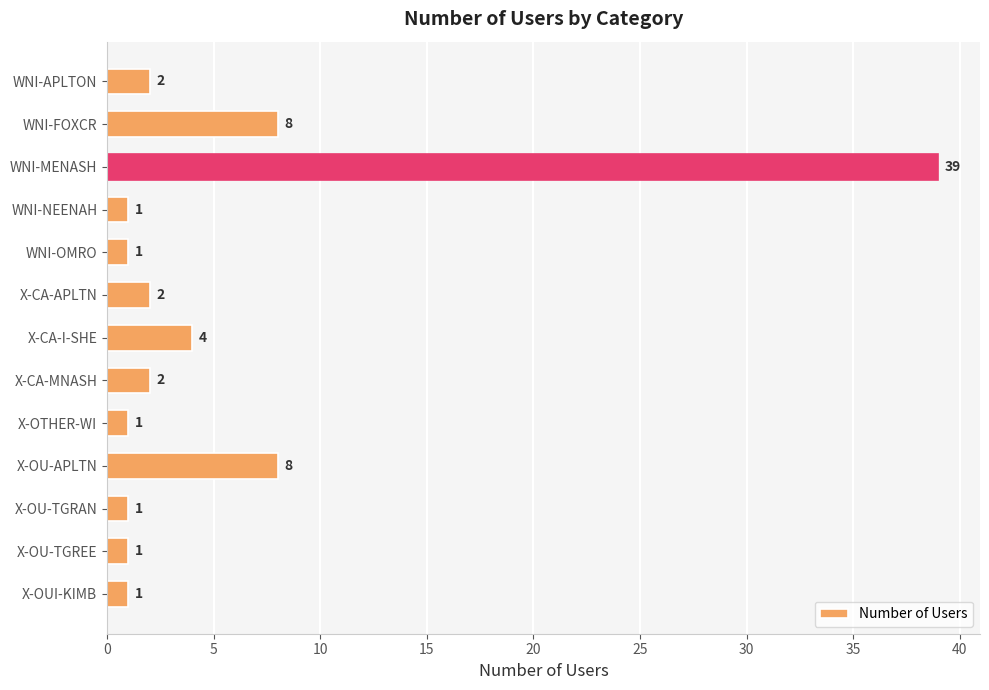

Does the chart contain any negative values?

No